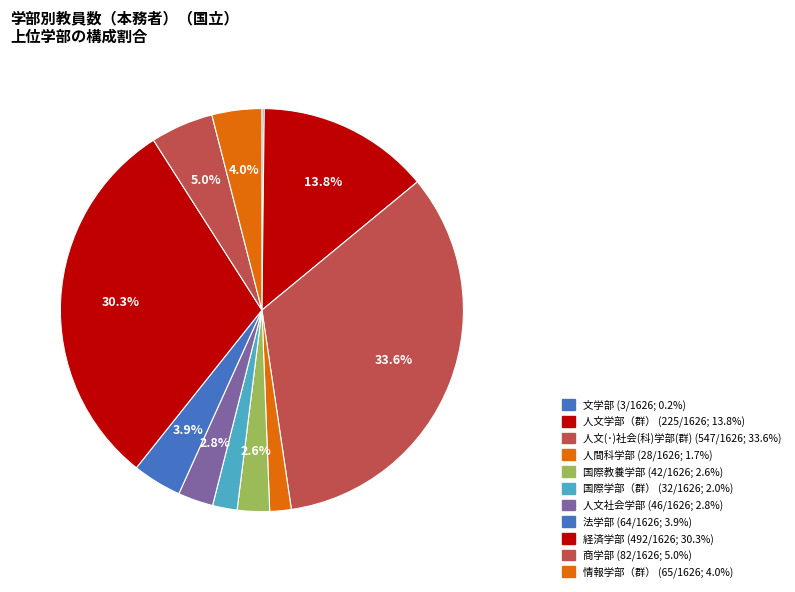

What is the total percentage of 人文(･)社会(科)学部(群) and 経済学部?

63.9%